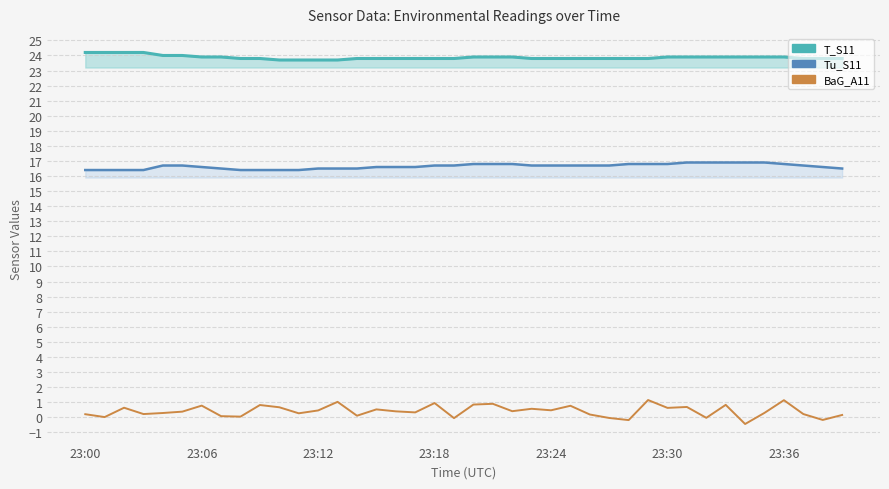

The value of BaG_A11 at 33 is 1.1. True or false?

False